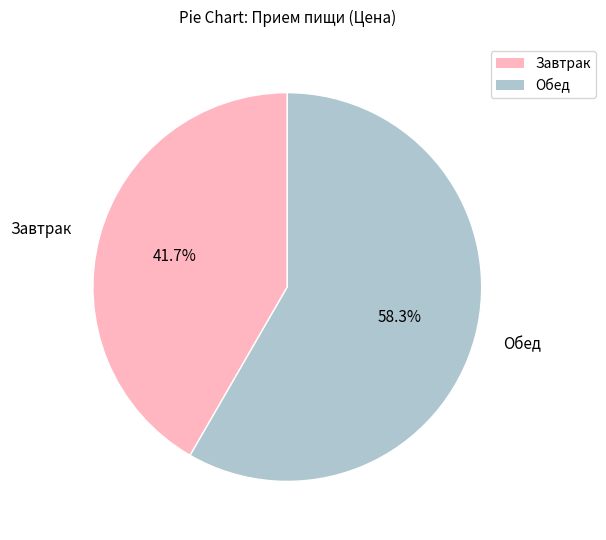

What is the smallest slice in the pie chart?

Завтрак